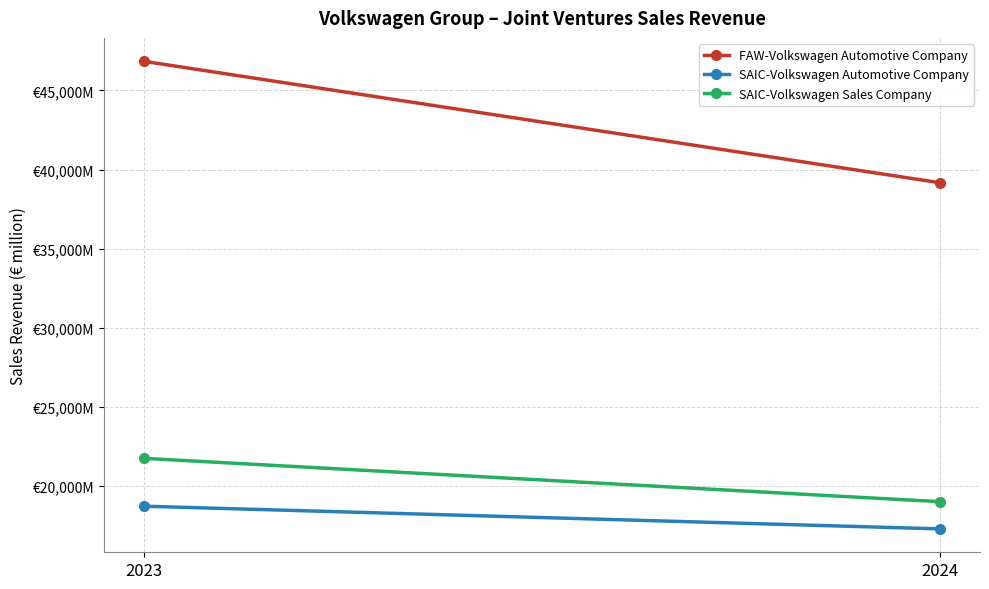

Count the number of data series in this chart.

3